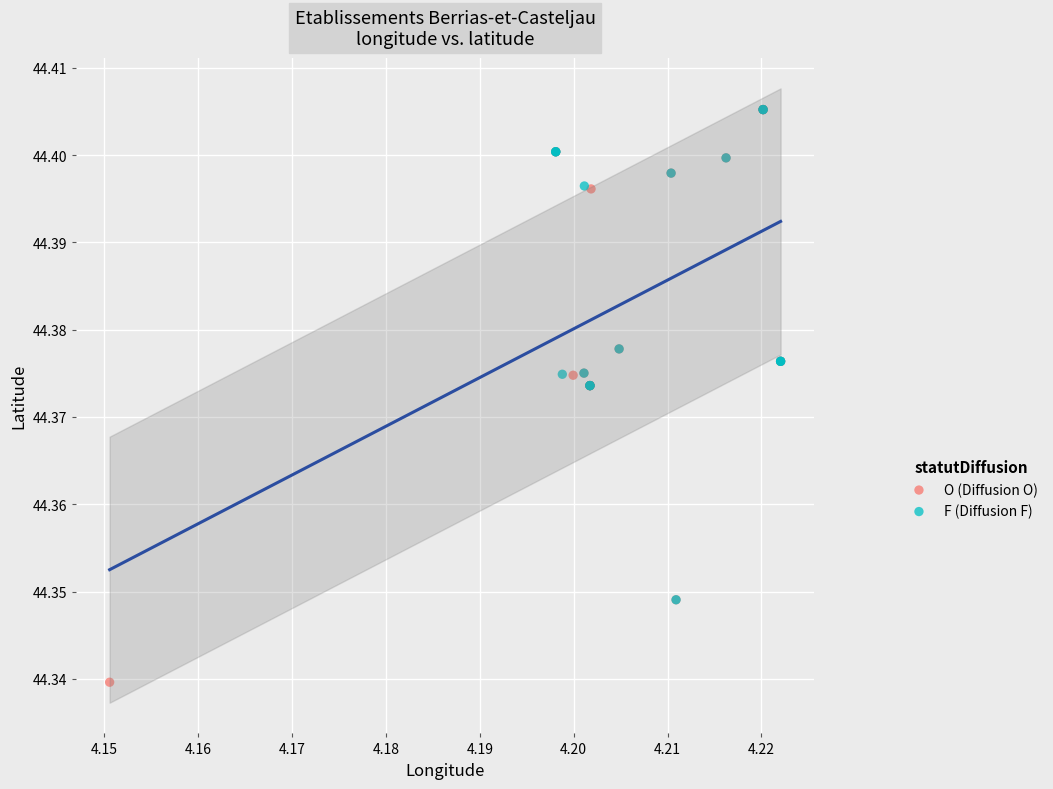

Which series reaches the minimum Y coordinate?

O (Diffusion O)